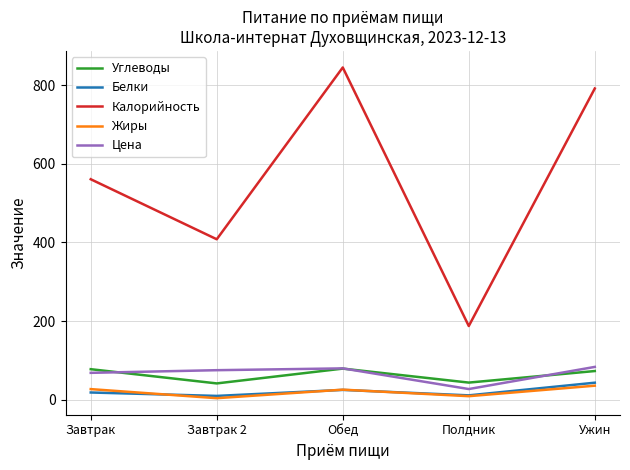

Which series has the largest total across all categories?

Калорийность